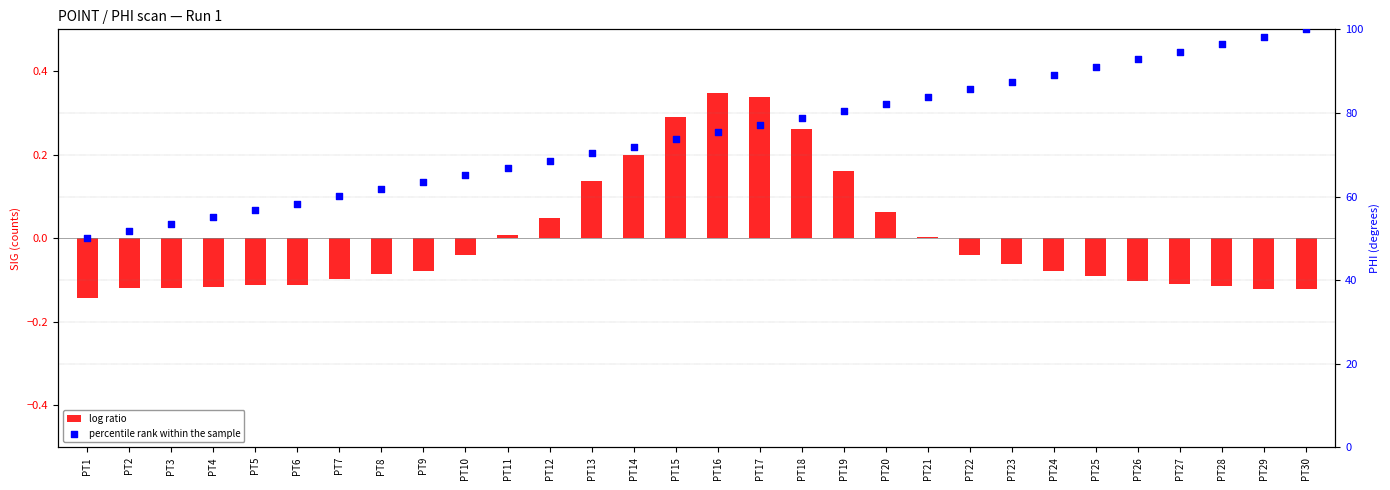

What are all the series names shown in the legend?

log ratio, percentile rank within the sample